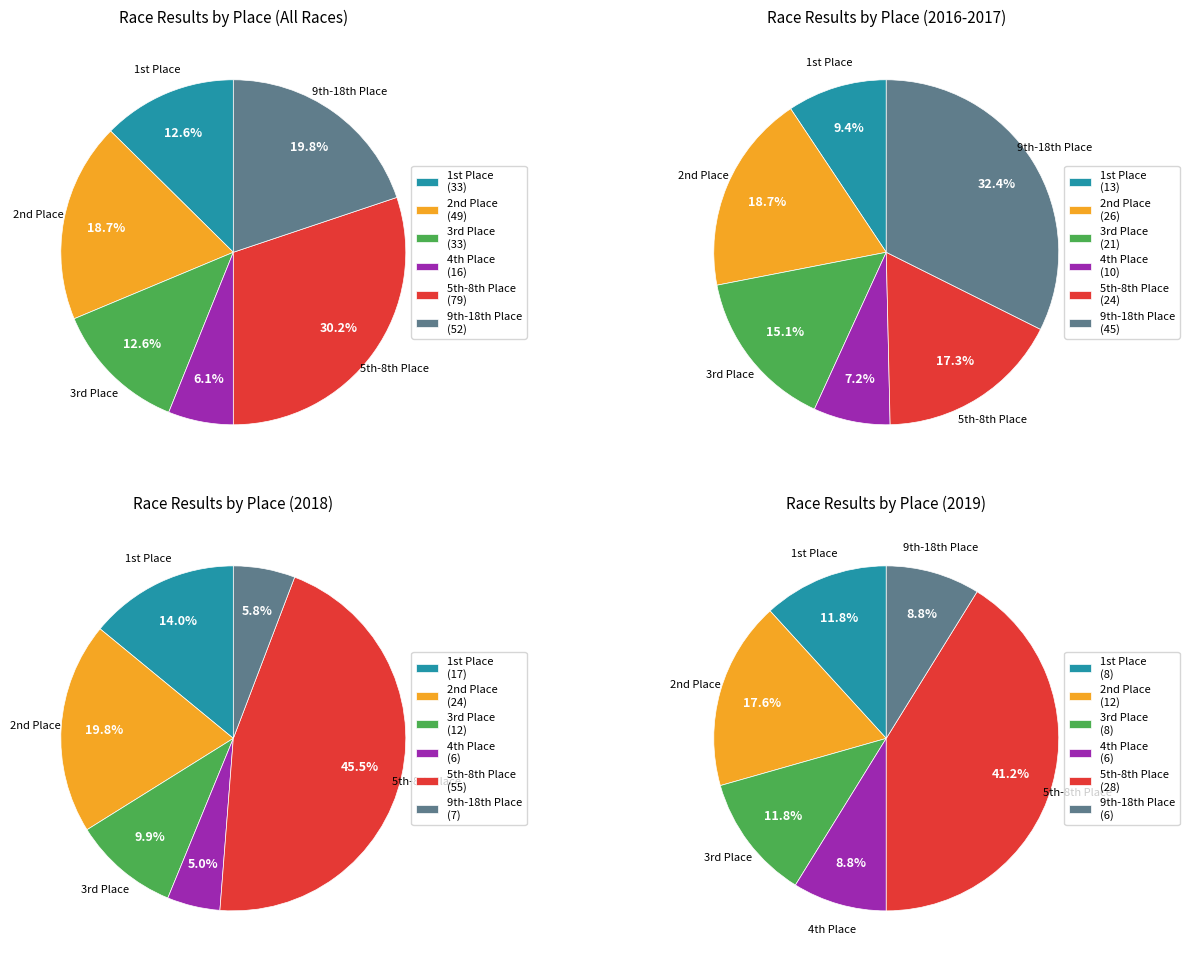

Does any single category account for the majority?

No